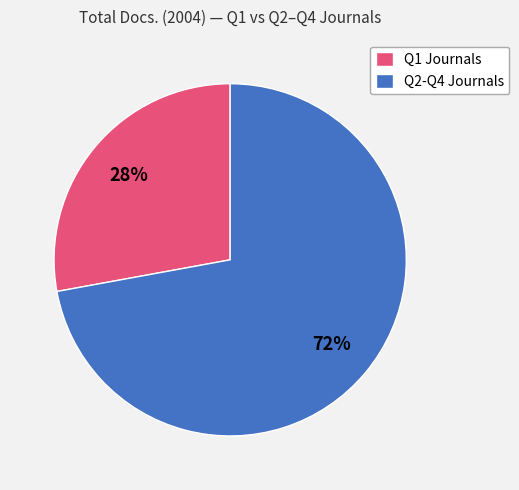

To the nearest percent, what is the difference between the largest and smallest slice percentages?

44%